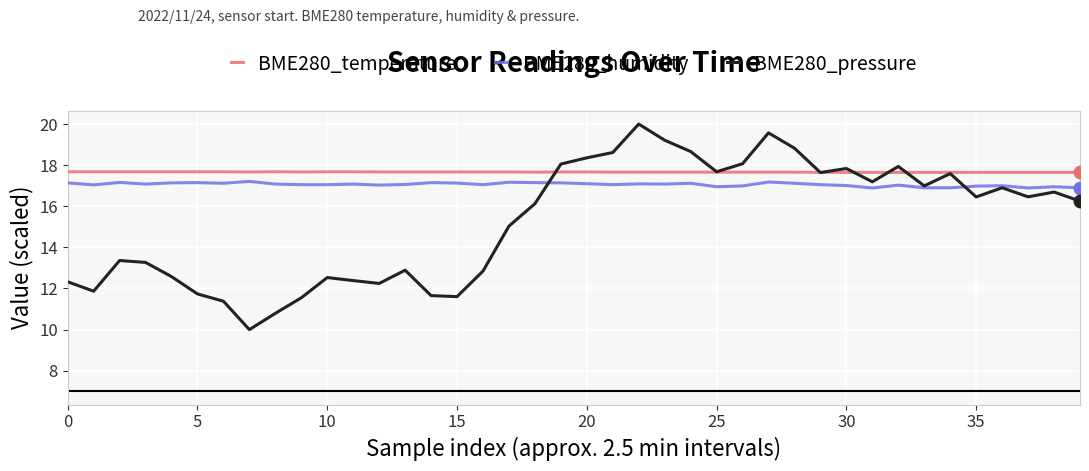

What is the highest value of the BME280_temperature series?

17.7